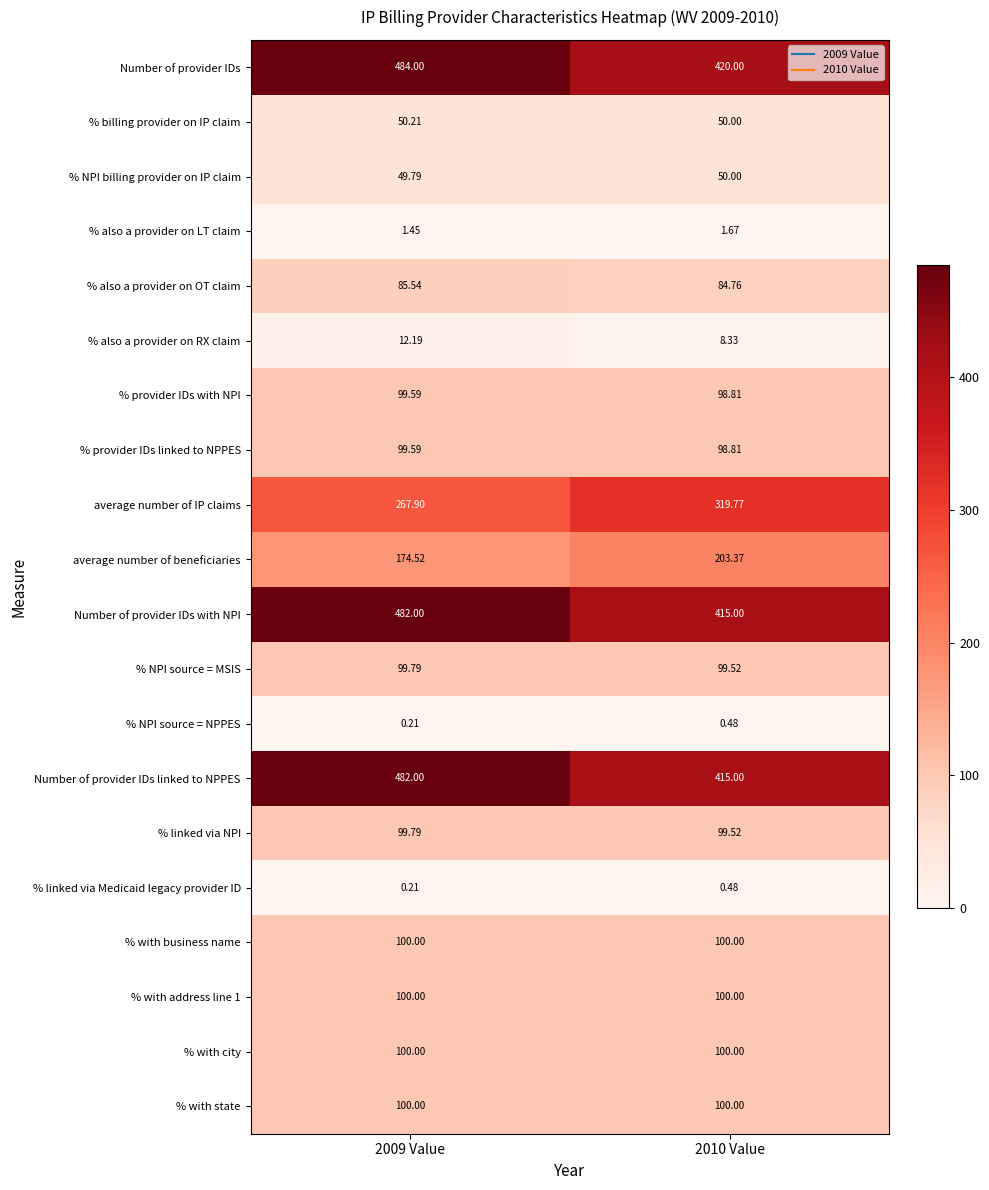

Which series has the largest total across all categories?

Number of provider IDs